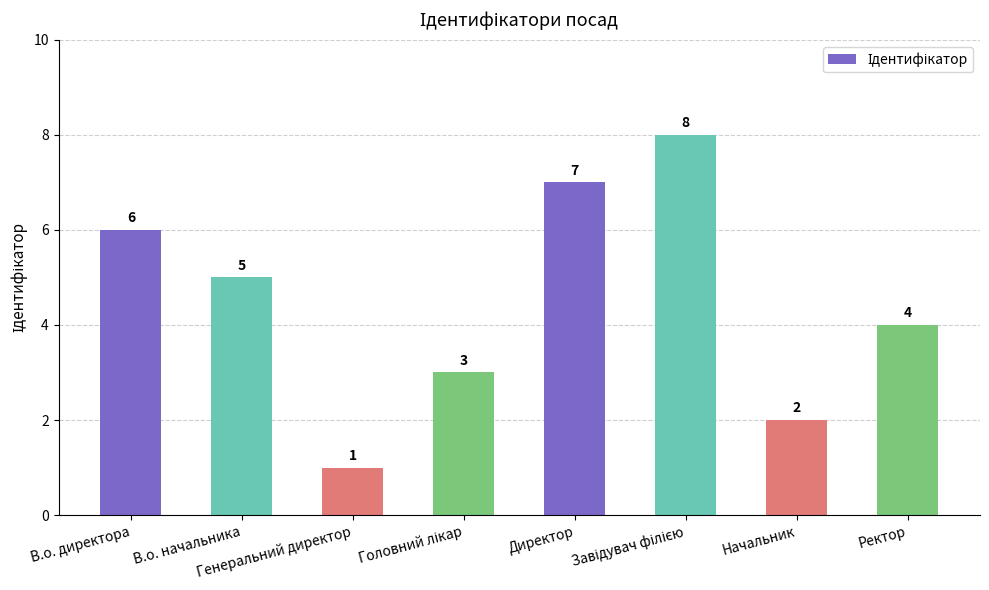

What is the greatest value displayed?

8